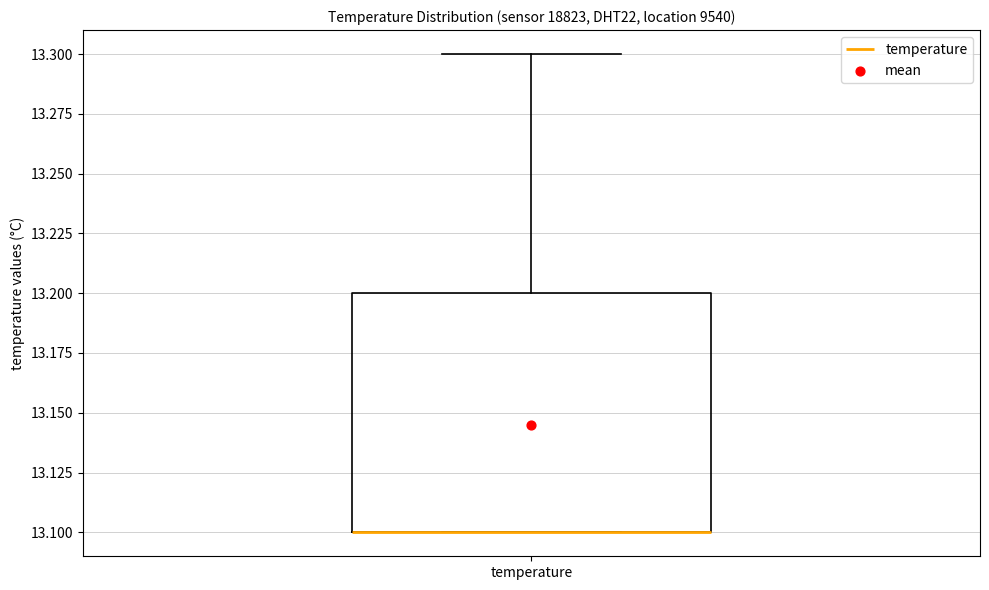

Where does the upper whisker of the box for temperature end on the y-axis? The values are not printed on the chart, so give them approximately, as read against the axis.

13.3